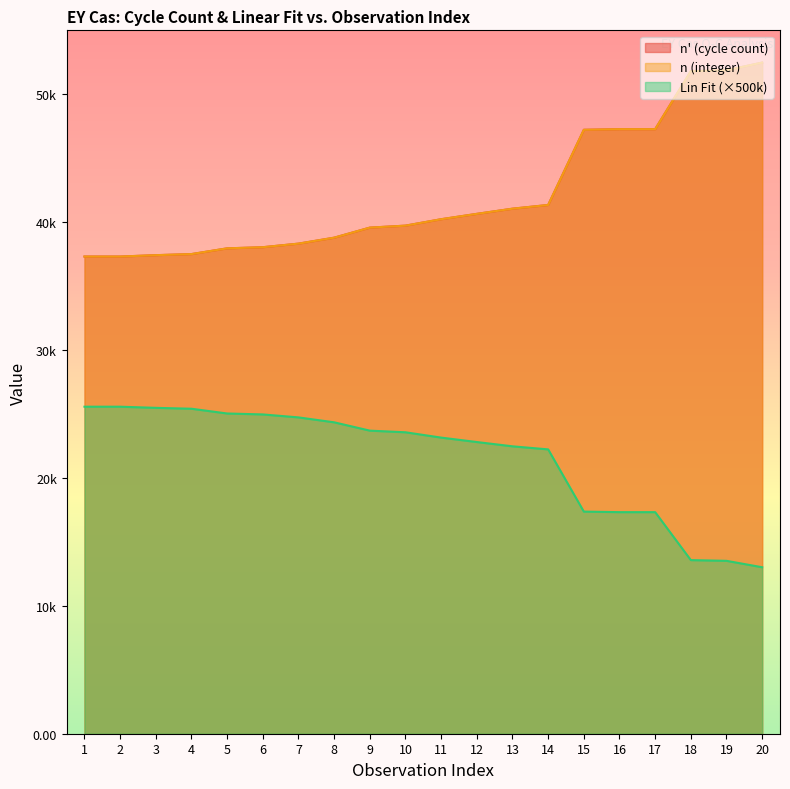

True or false: n (integer) and n' (cycle count) intersect in this chart.

True